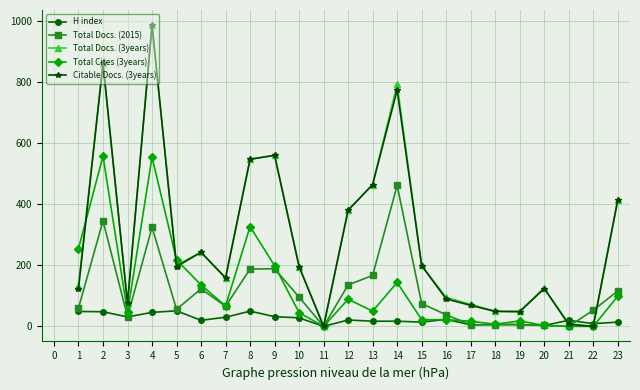

At which label is Total Docs. (3years) closest to 494?

13